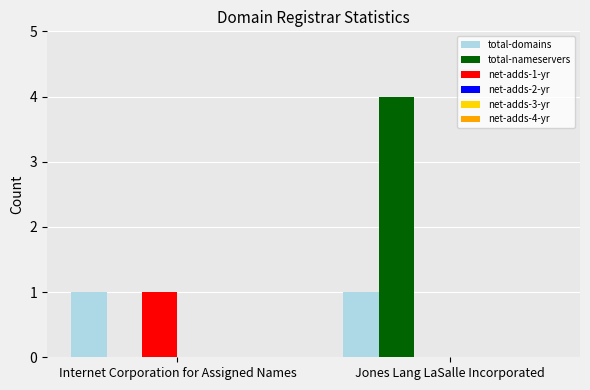

Which series changed the most between Internet Corporation for Assigned Names and Jones Lang LaSalle Incorporated?

total-nameservers